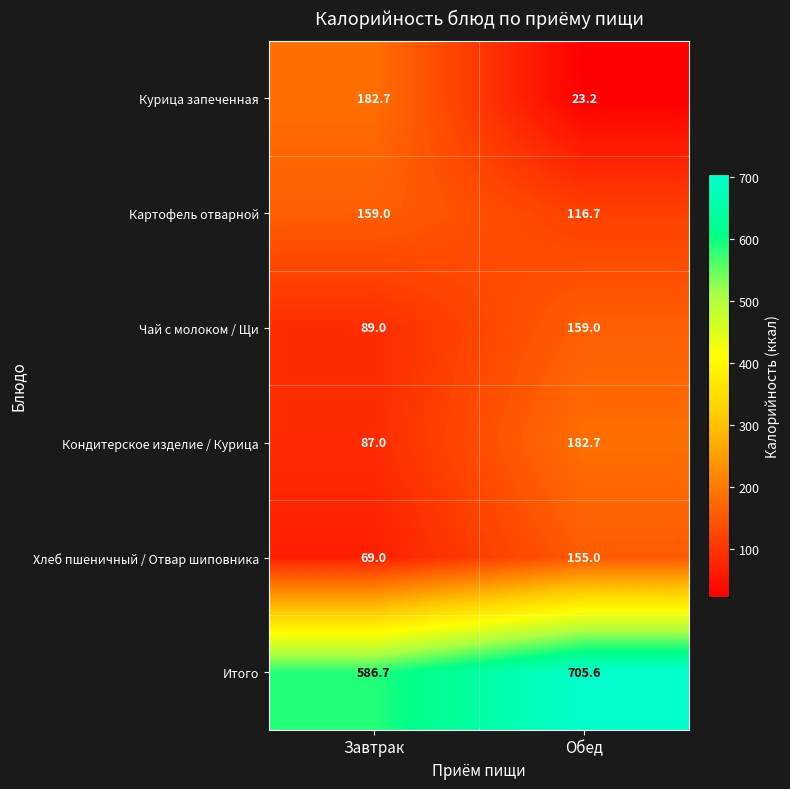

What is the spread (max minus min) of values at Обед?

682.4